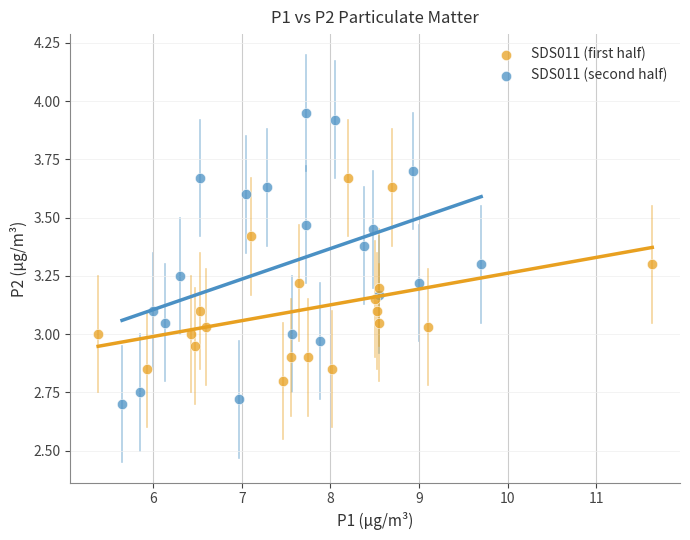

Which series has the widest spread of Y values?

SDS011 (second half)